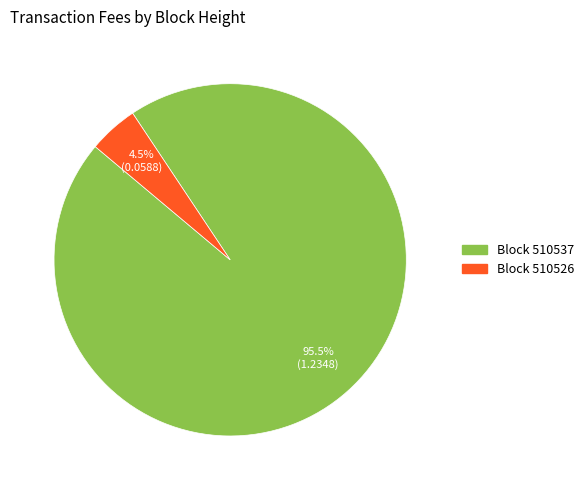

Between Block 510537 and Block 510526, which is larger?

Block 510537